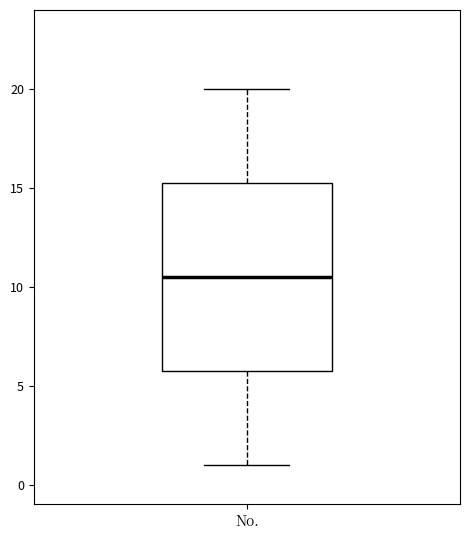

Read this box plot against the y-axis: the position of the median line, the range covered by the box, and the ends of both whiskers. The values are not printed on the chart, so give them approximately, as read against the axis.

median 10.5, box 6.0 to 15.5, whiskers 1.0 to 20.0